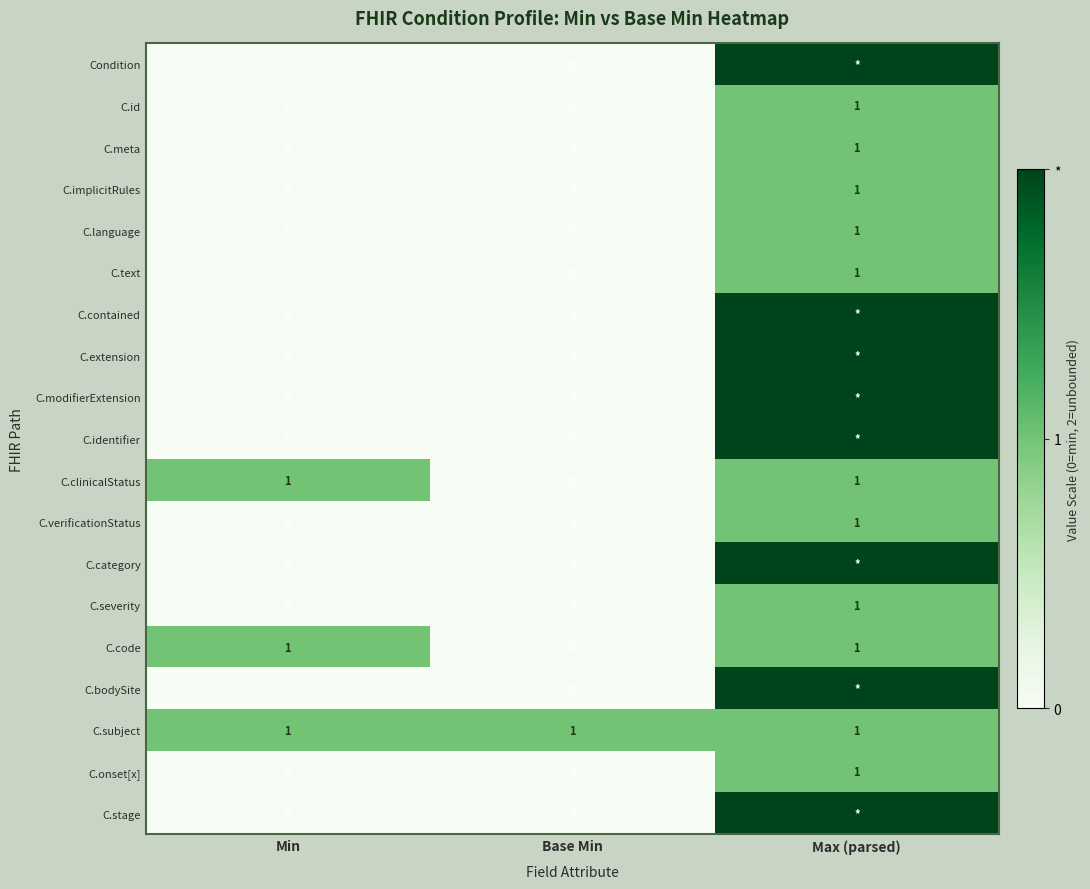

Count the C.verificationStatus values in the range 0 to 1.

3